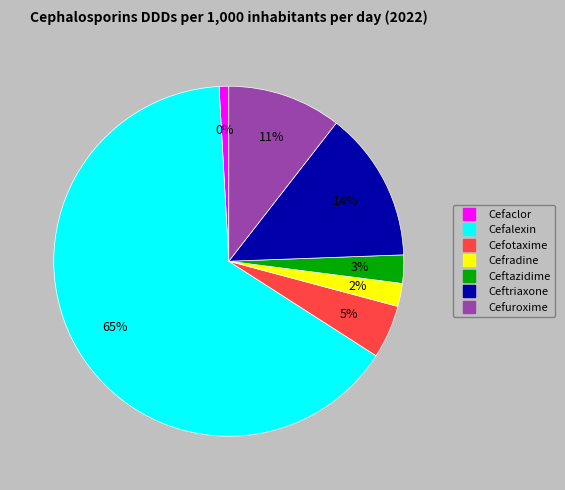

Is Cefalexin the majority of the pie?

Yes